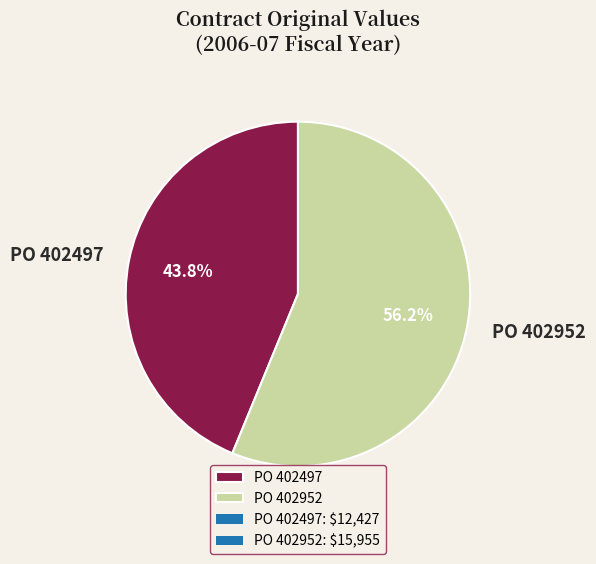

True or false: PO 402497 accounts for 44% of the total.

True